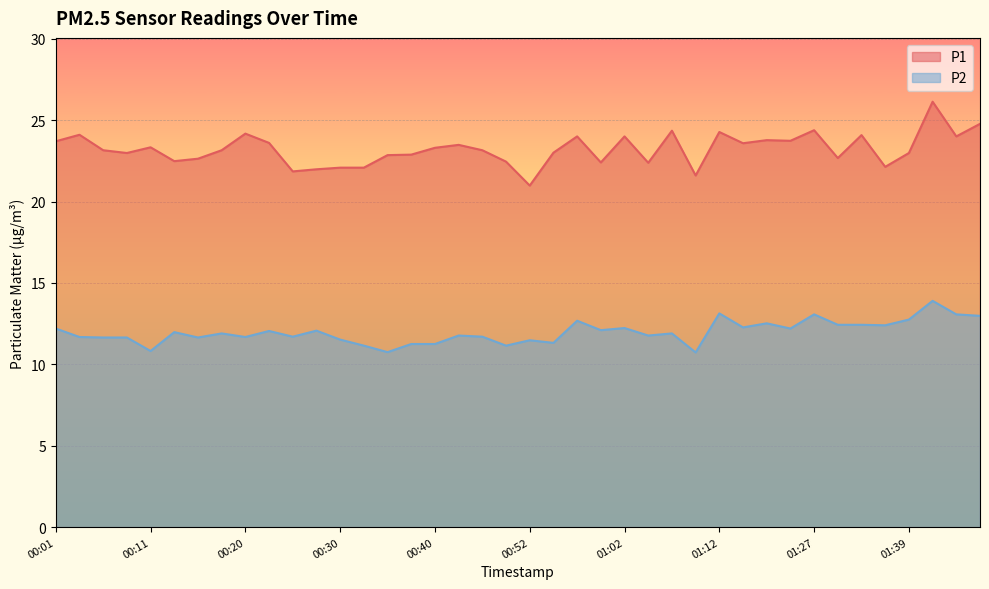

At which label does P2 first exceed 11?

00:01